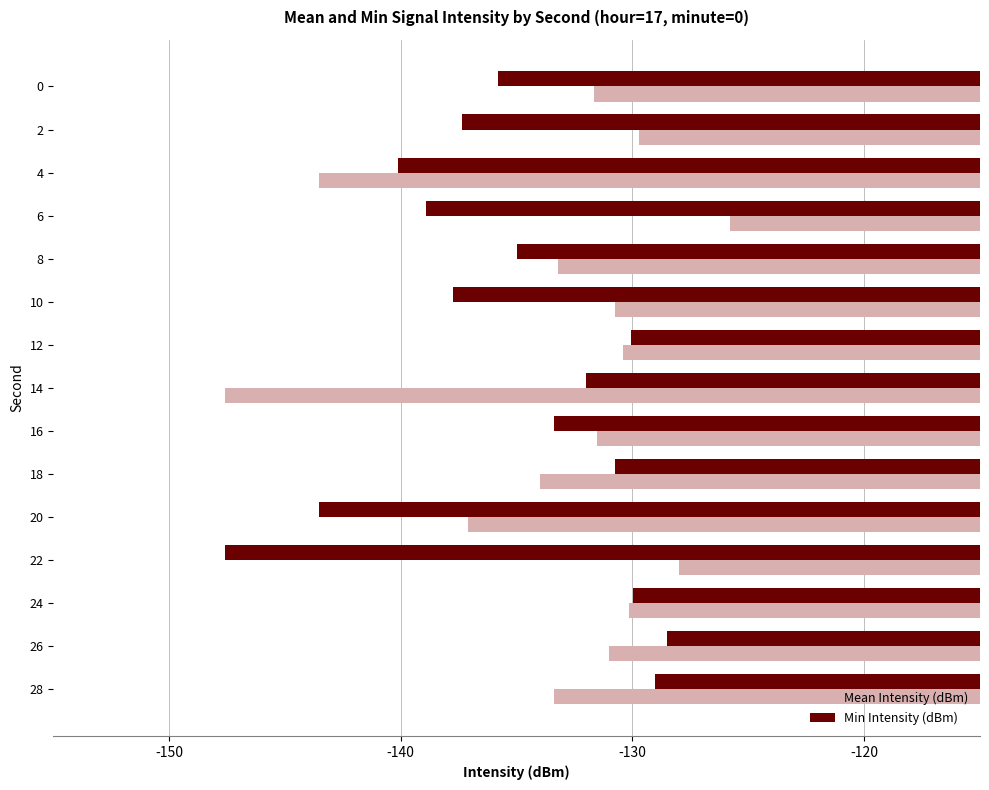

What is the maximum value for Min Intensity (dBm)?

-128.5